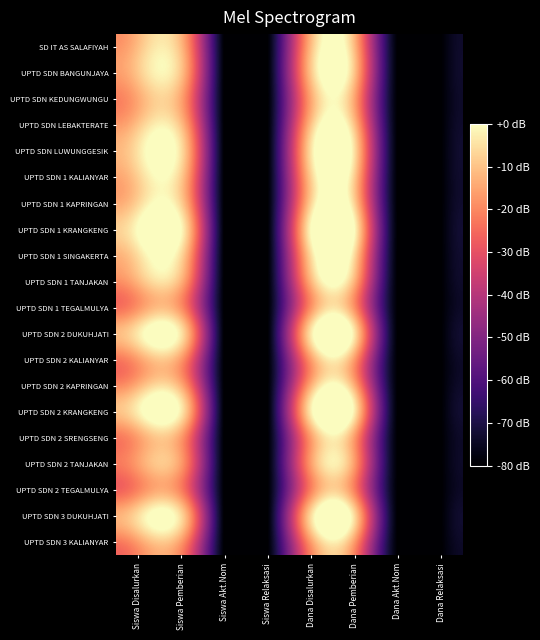

Which category has the highest value across all series?

Siswa Disalurkan